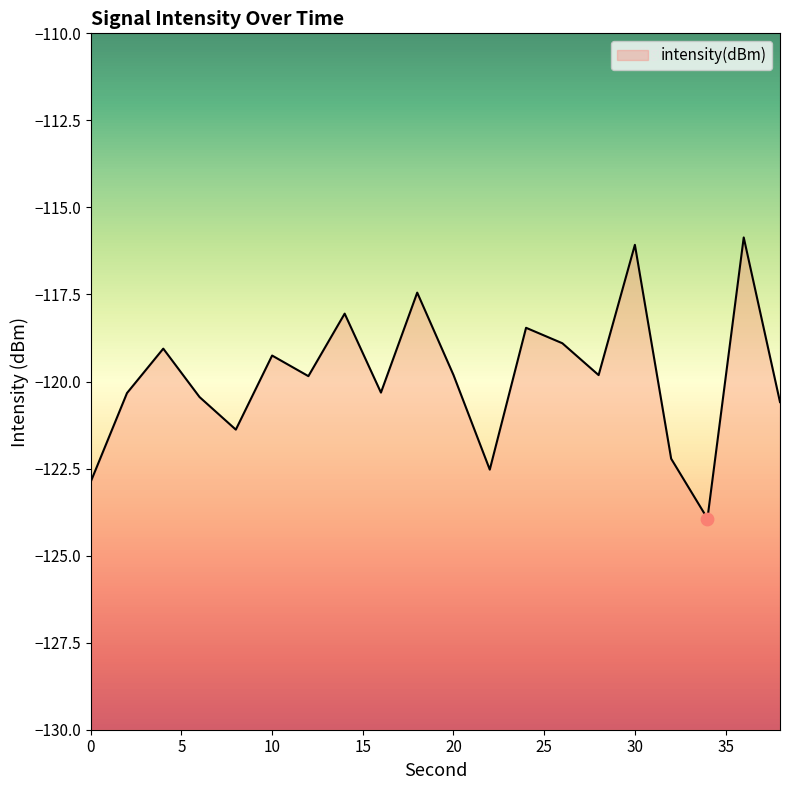

Which has a higher value, 20 or 4?

4